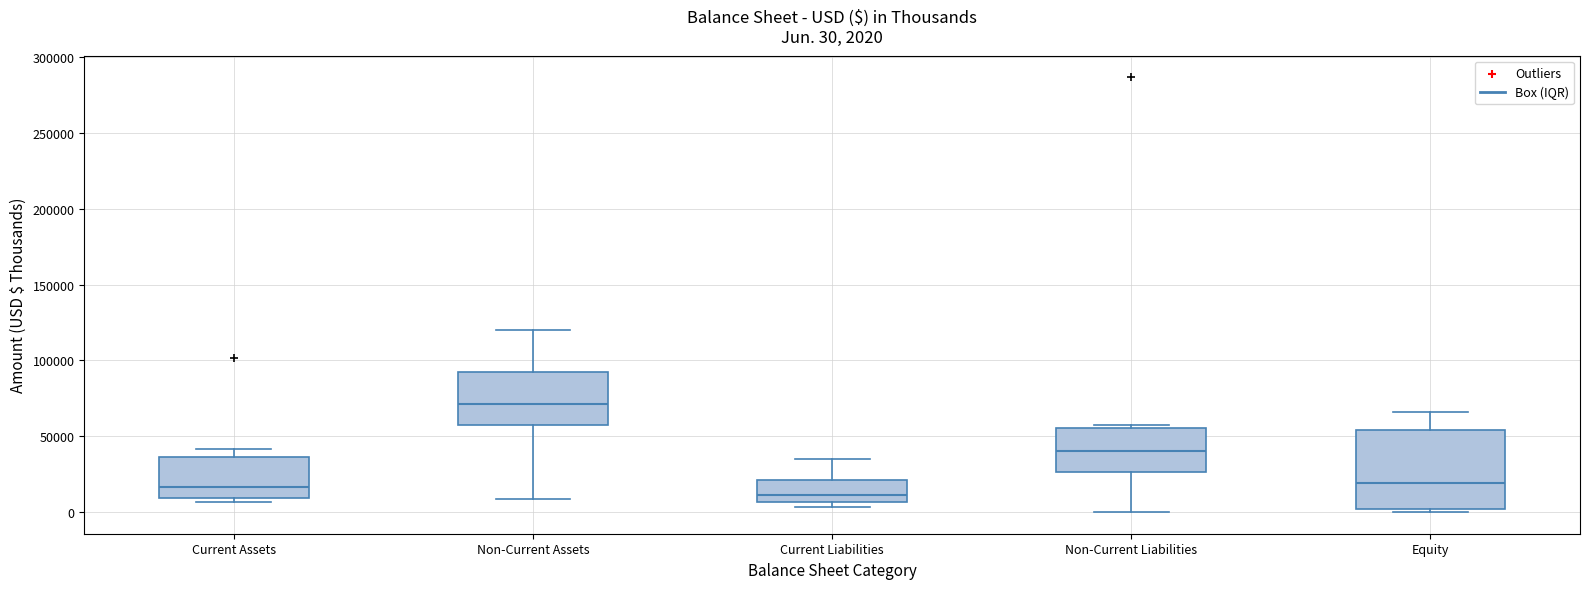

Comparing the boxes themselves (not the whiskers), which one is the tallest?

Equity